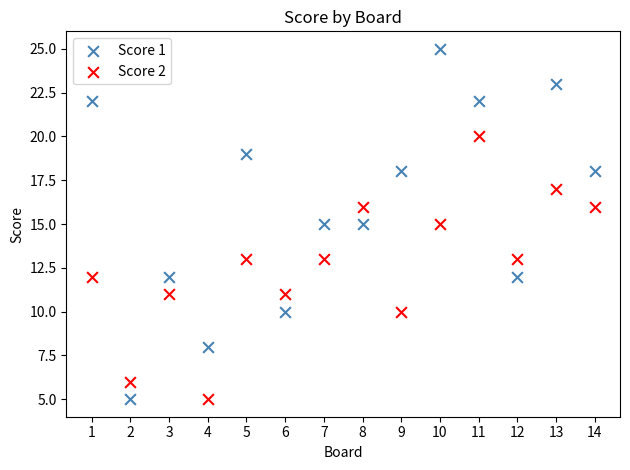

Across all data points, what is the range of Y values (max minus min)?

20